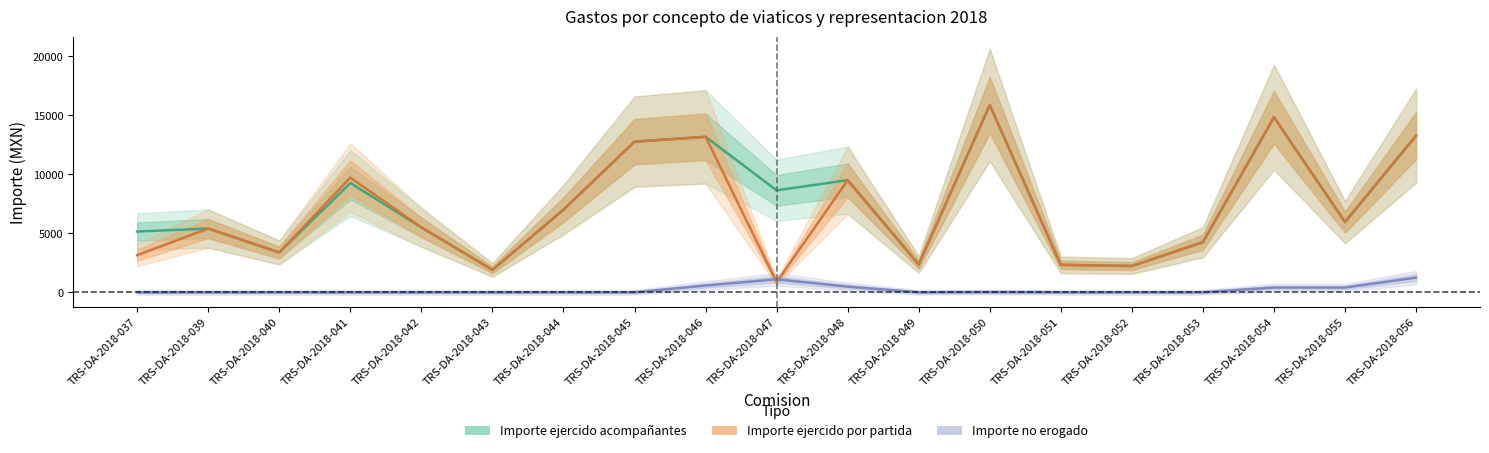

At which category is the sum across all series the highest?

TRS-DA-2018-050